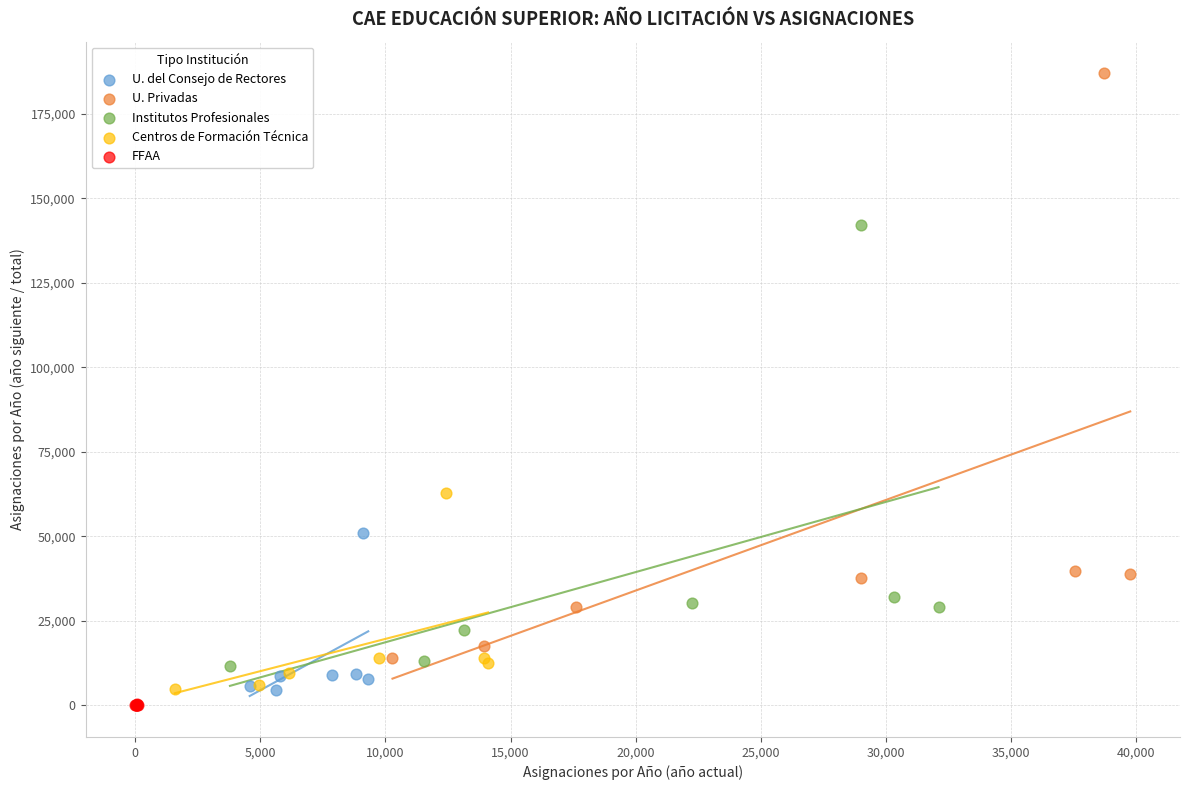

Which series has the widest spread of Y values?

U. Privadas